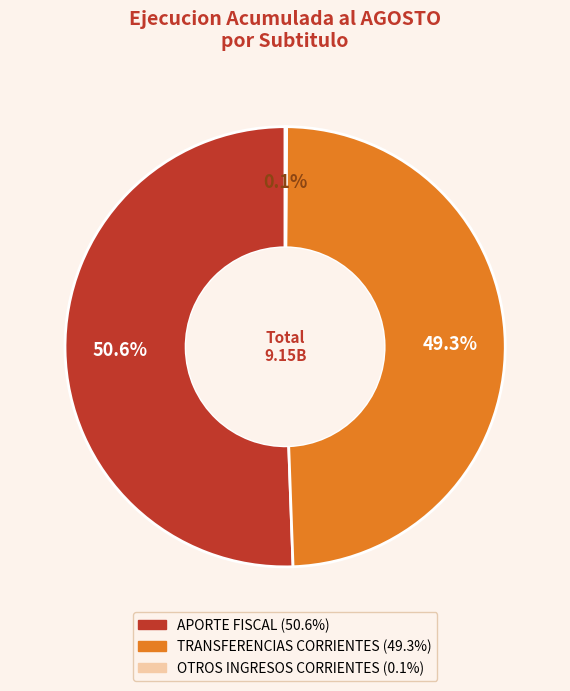

Which slice is the largest?

APORTE FISCAL